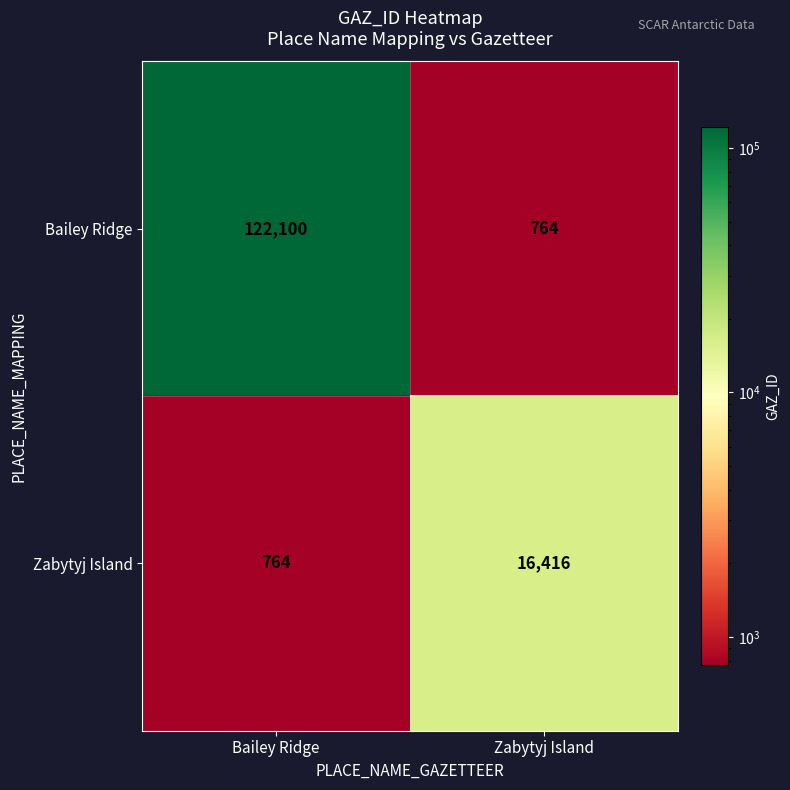

Which series has the largest total across all categories?

Bailey Ridge